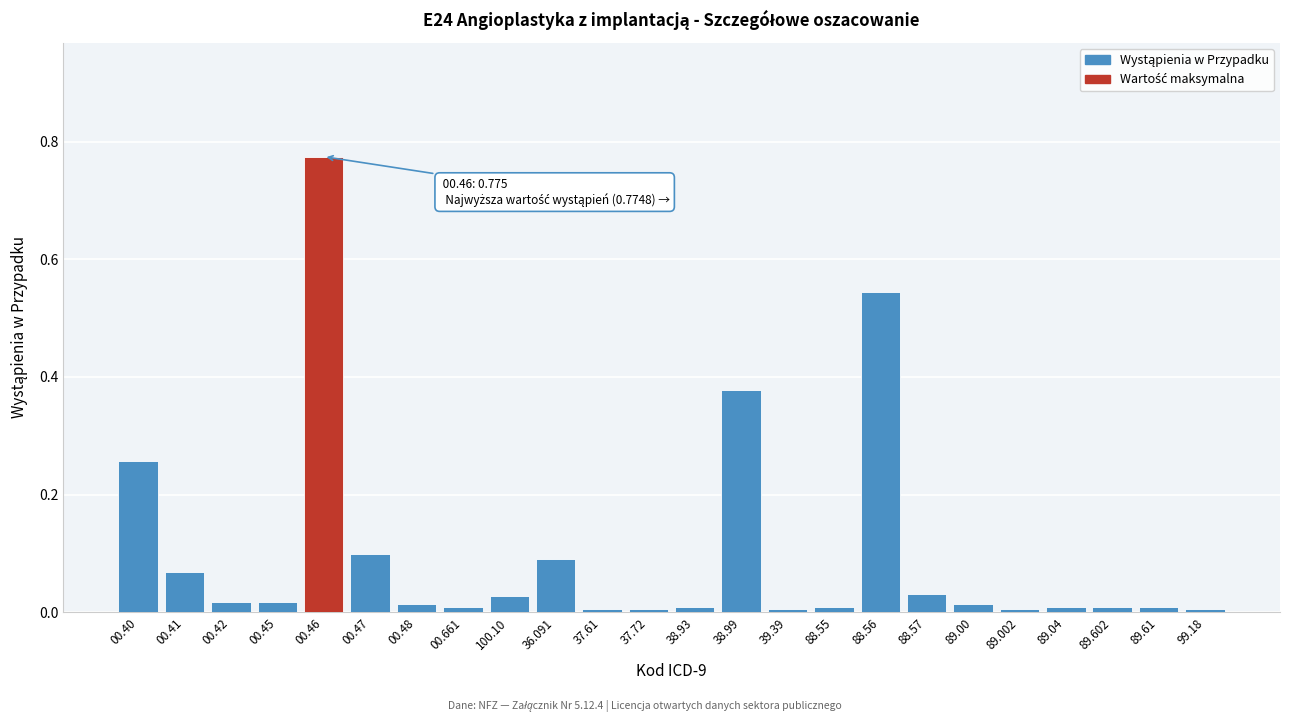

The value at 36.091 is 0.2. True or false?

False